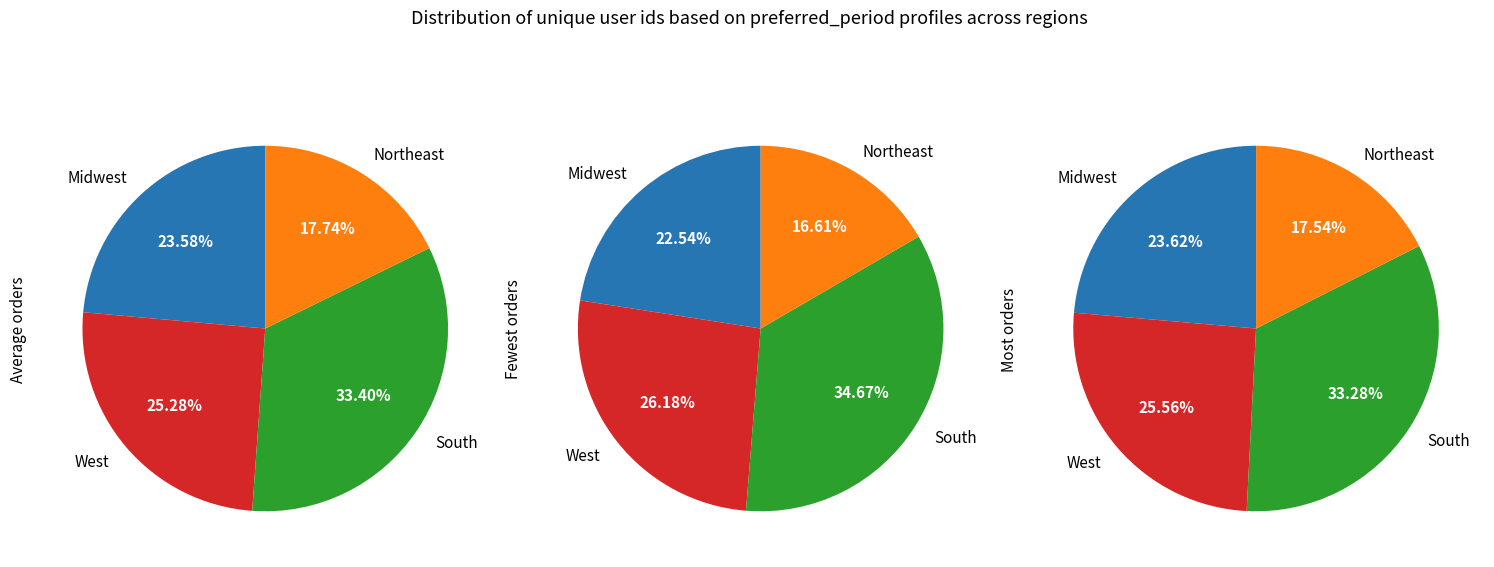

What percentage is NOT represented by 13?

95.9%